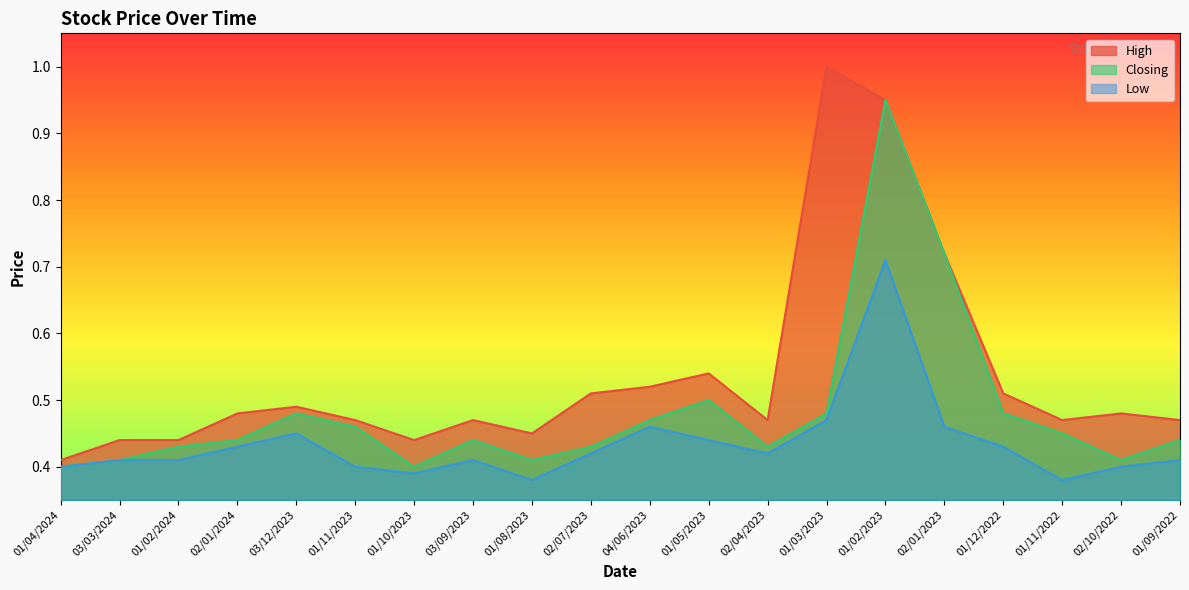

True or false: High has more than 0 points higher than both neighbors.

True